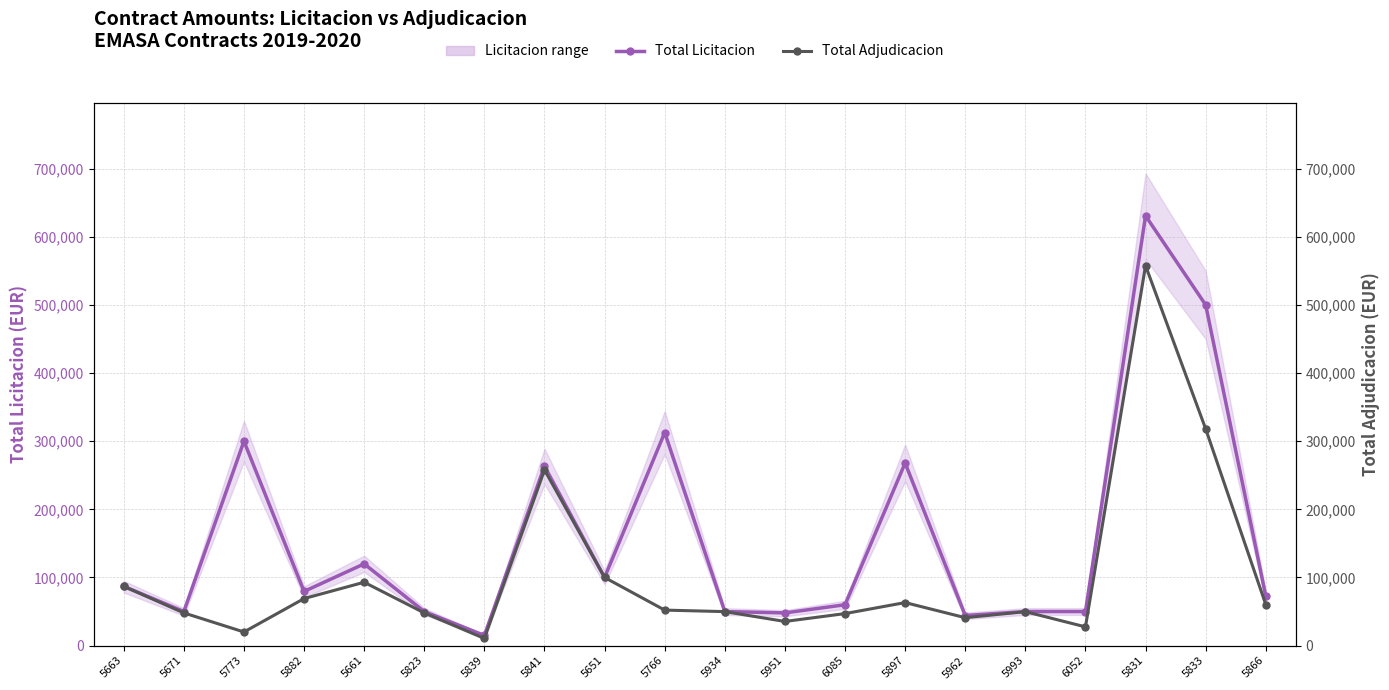

What is the difference between the highest and lowest values at 5962?

3168